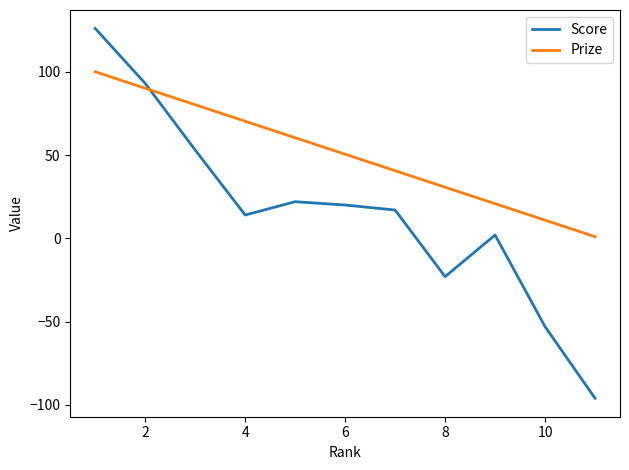

How many distinct data groups are displayed?

2